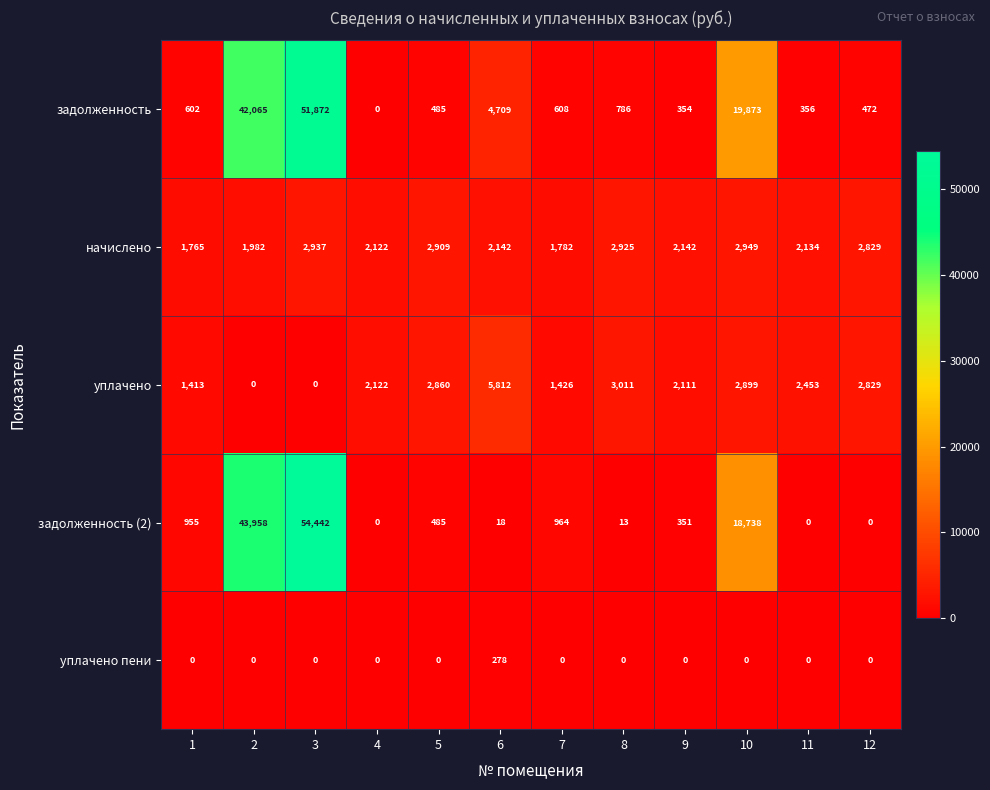

What is the total value across all series at 3?

109251